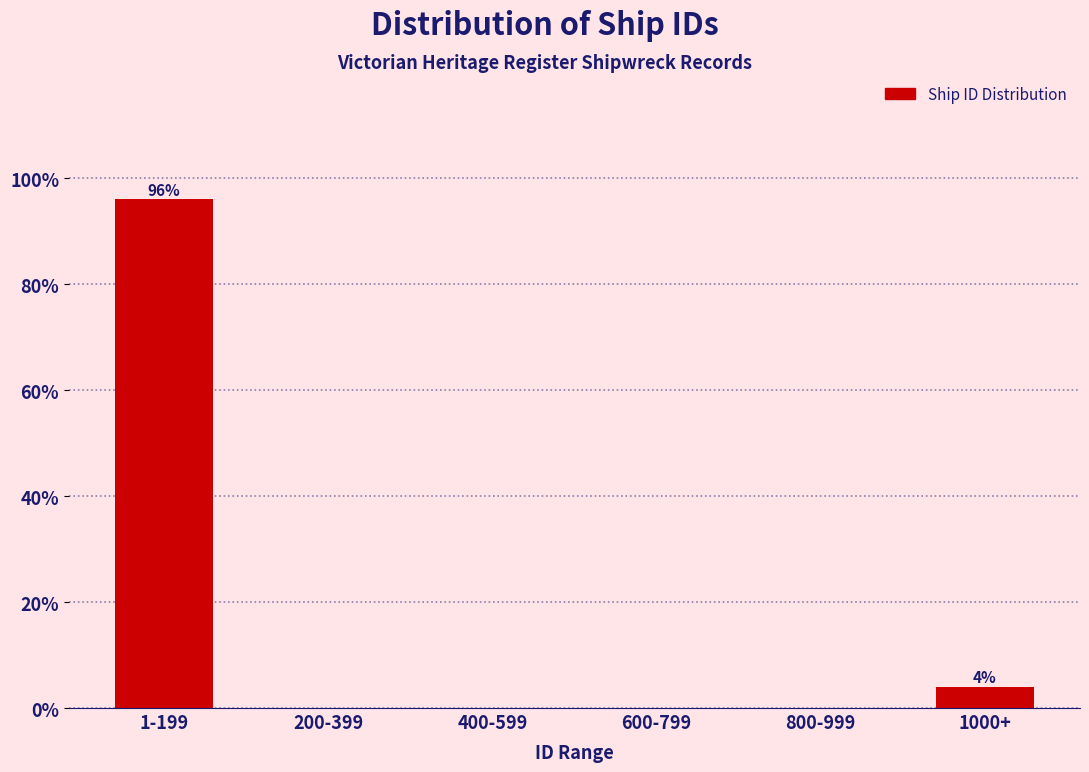

Reading right to left, list all the values displayed in this chart.

1000+=4	800-999=0	600-799=0	400-599=0	200-399=0	1-199=96